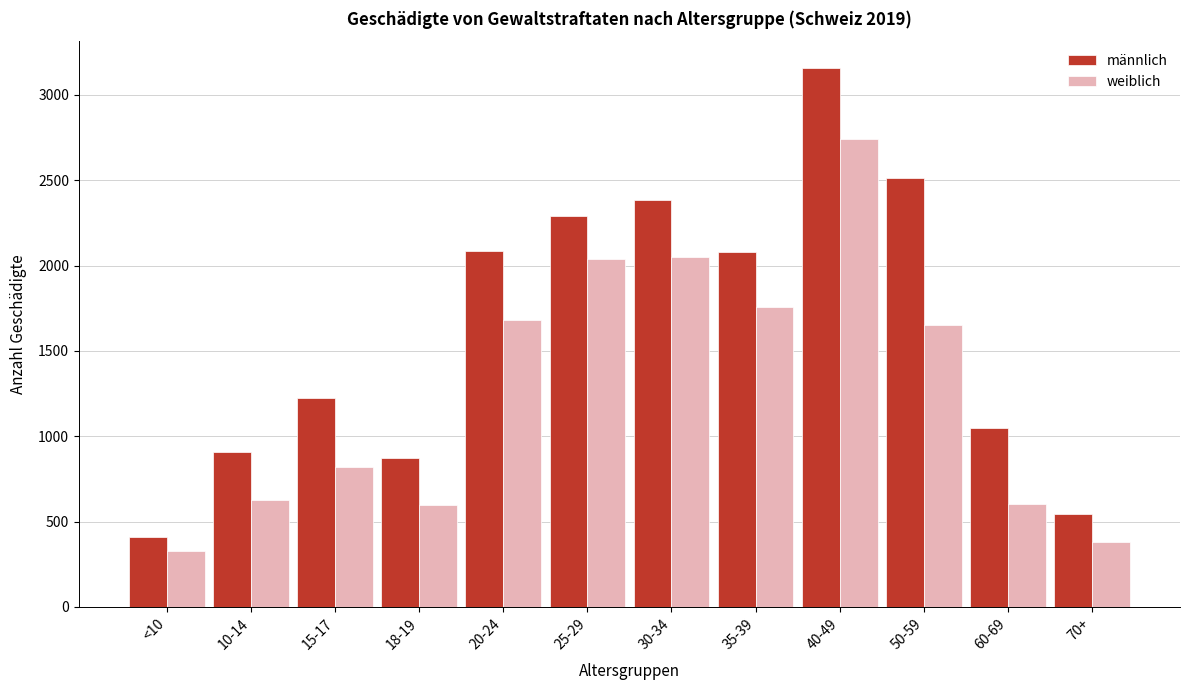

What is the difference between the weiblich values at 35-39 and 40-49?

986